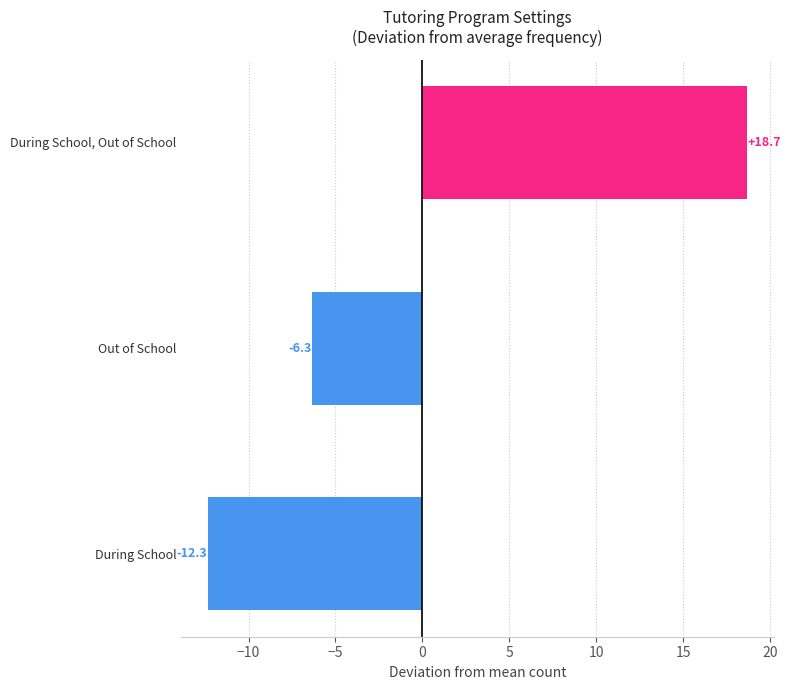

Which has a higher value, During School, Out of School or During School?

During School, Out of School